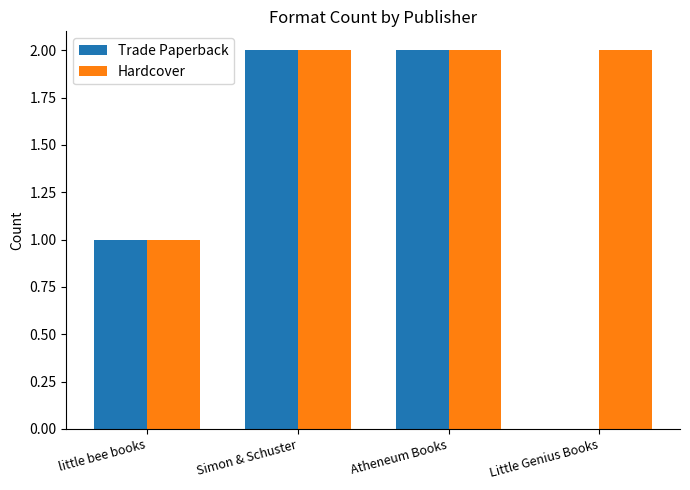

Reading left to right, extract all data points from this chart.

Trade Paperback: 1	2	2	0
Hardcover: 1	2	2	2